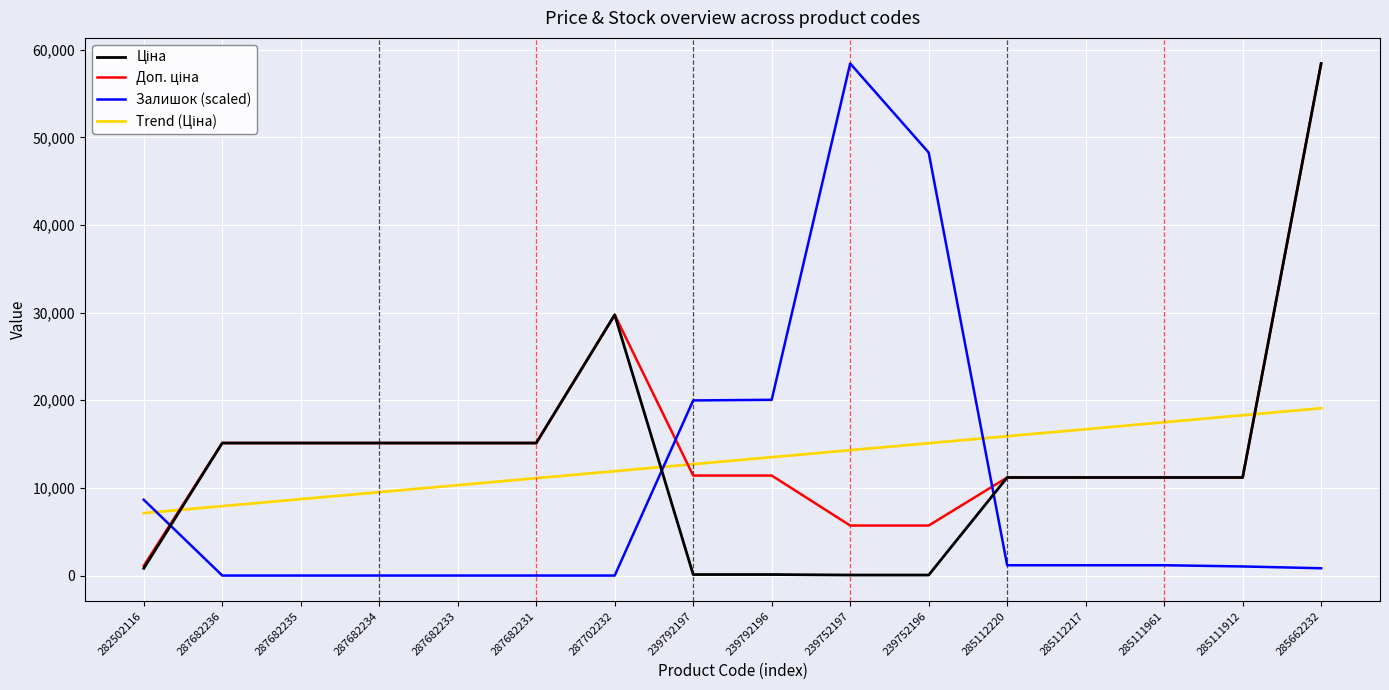

Which series changed the most between 287682233 and 239752197?

Залишок (scaled)